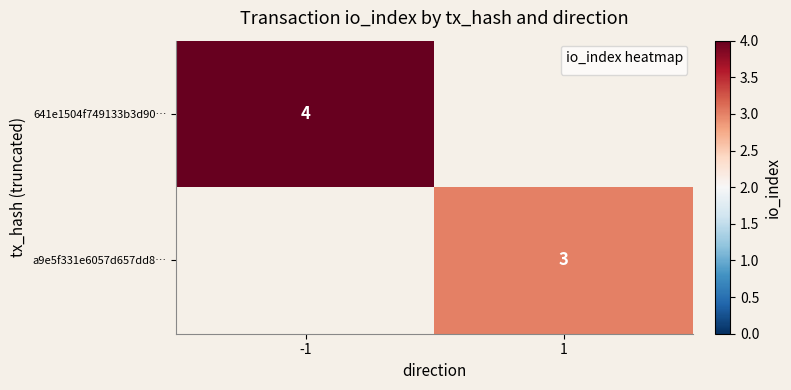

True or false: a9e5f331e6057d657dd8… has a value of 3 at 1.

True